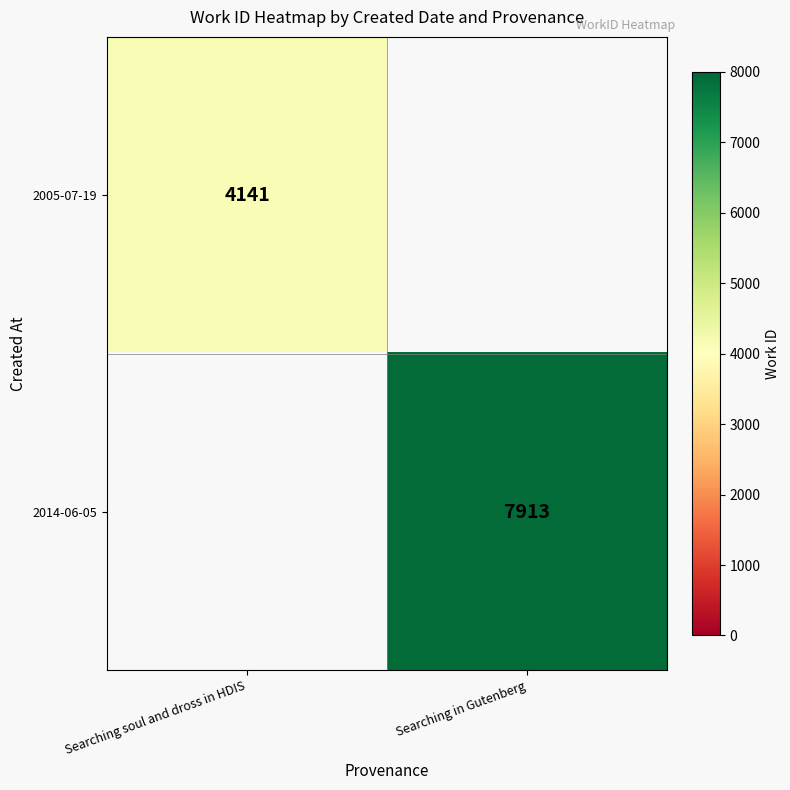

True or false: 2014-06-05 has a value of 3564 at Searching in Gutenberg.

False